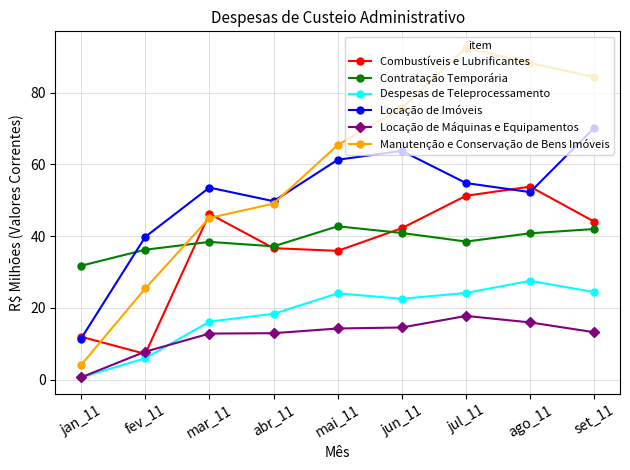

Between which two adjacent categories do Contratação Temporária and Combustíveis e Lubrificantes first intersect?

fev_11 and mar_11